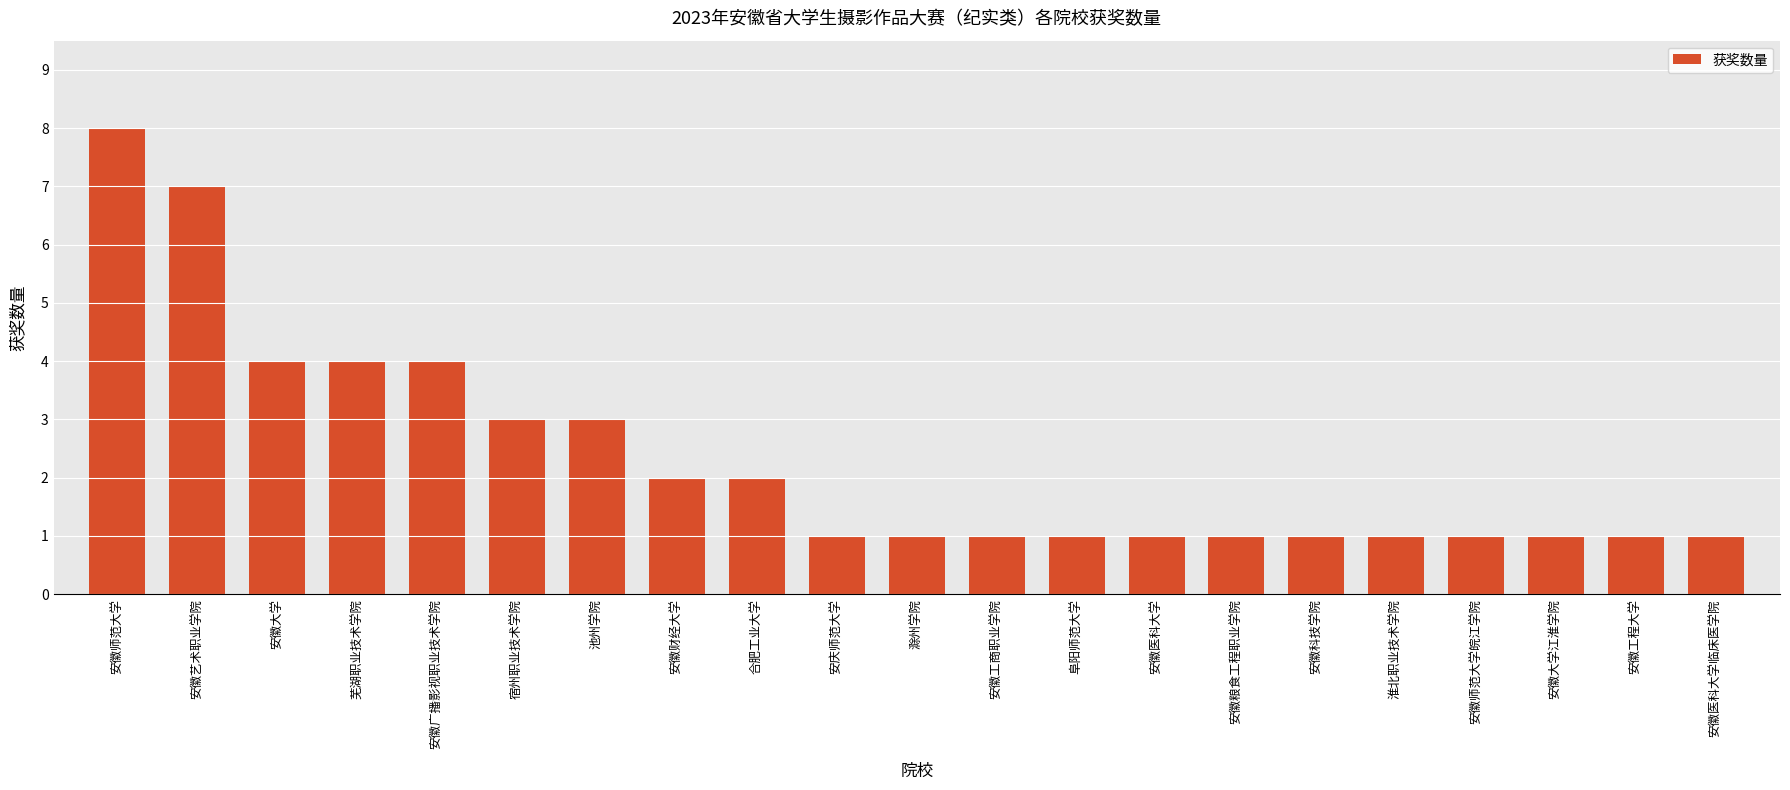

What is the sum of the values at 安徽艺术职业学院 and 宿州职业技术学院?

10